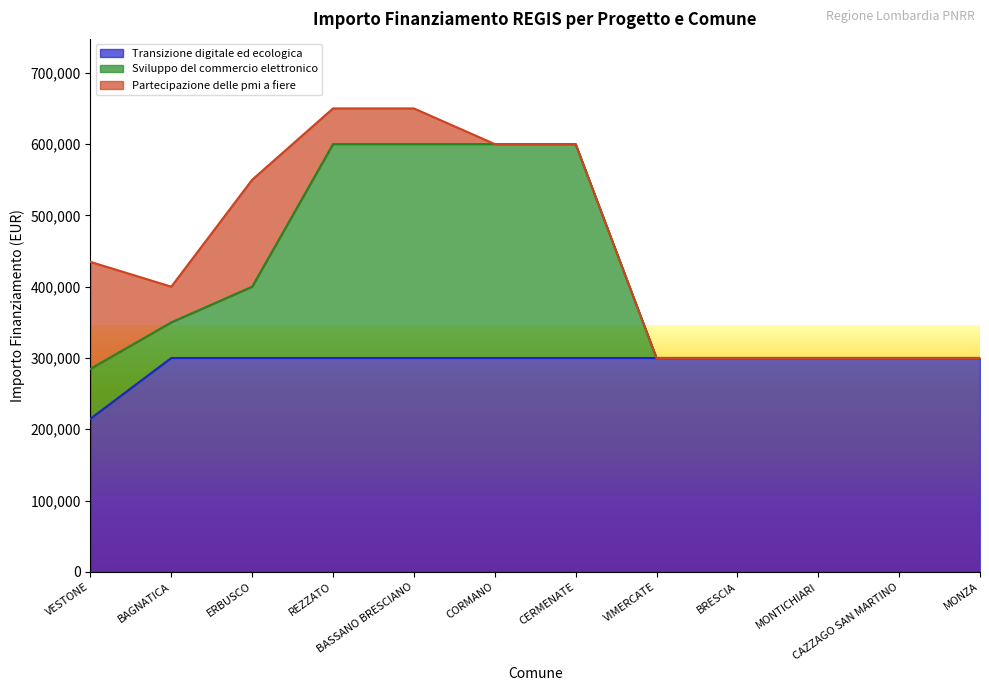

What is the total value across all series at REZZATO?

650000